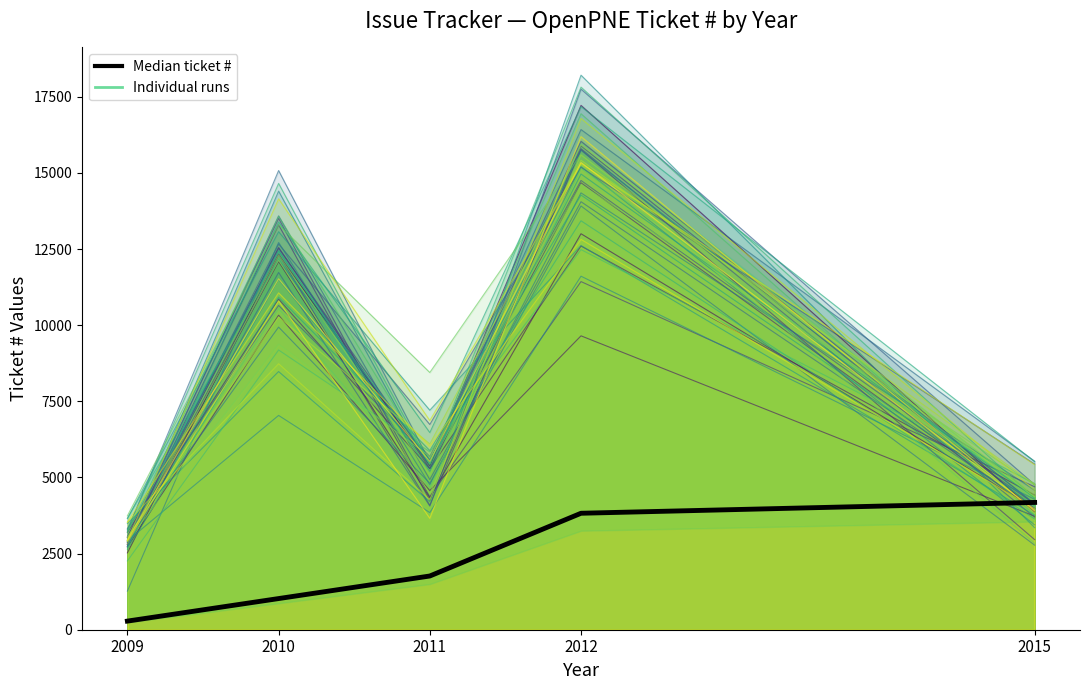

The value at 2015 is 1815.0. True or false?

False